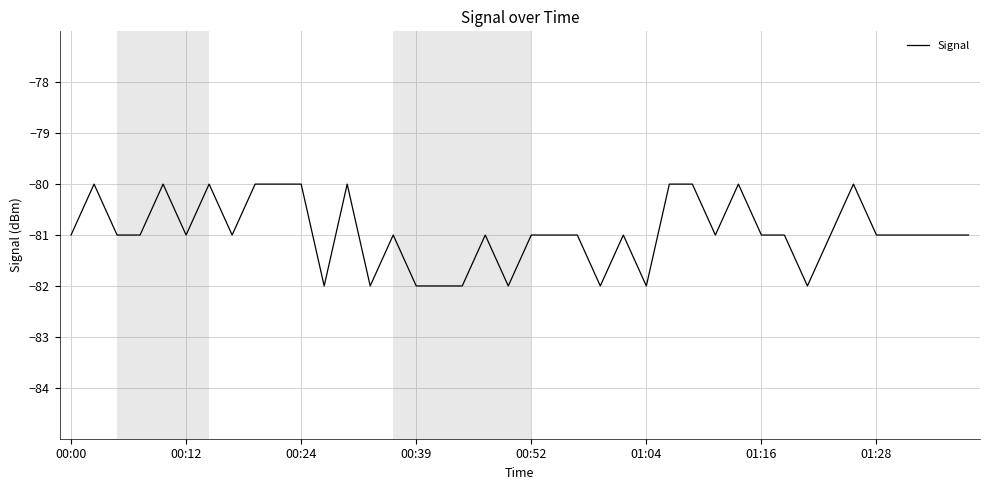

What is the minimum value shown in the chart?

-82